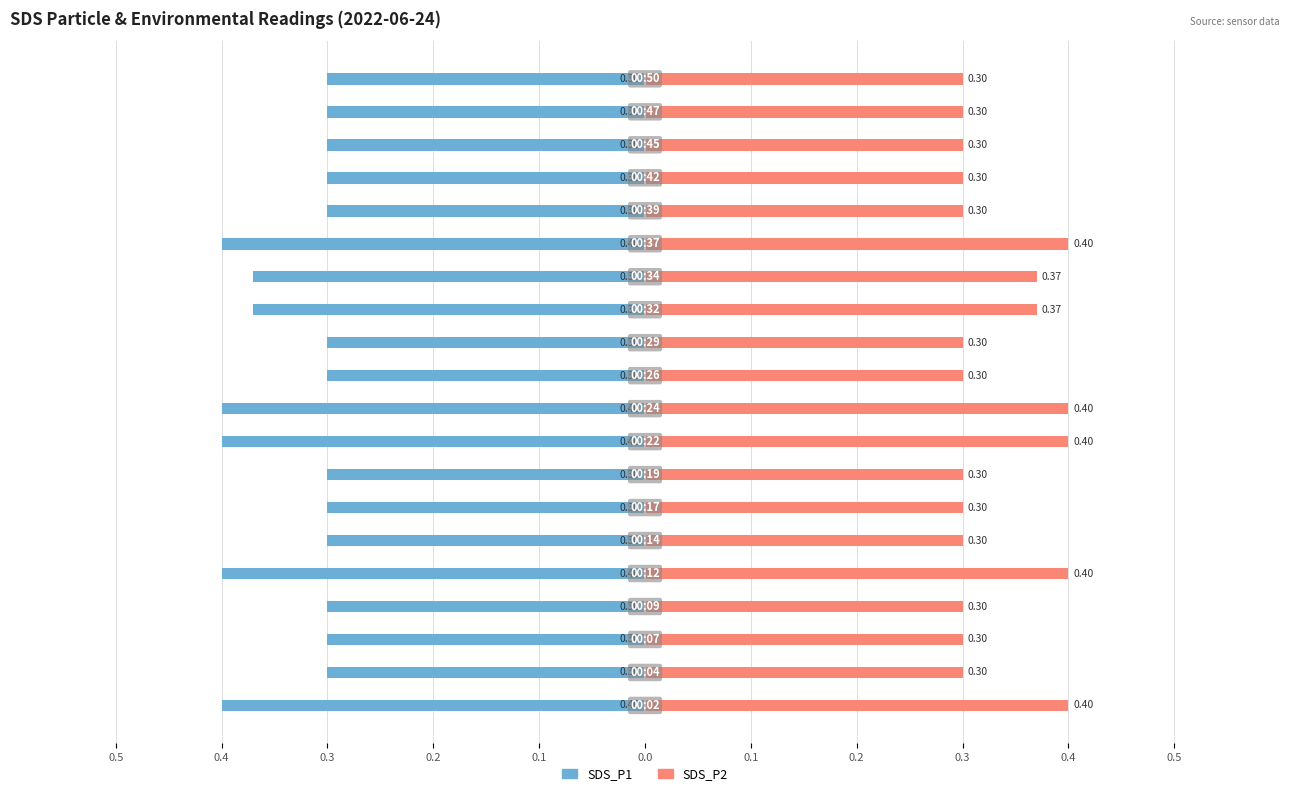

Rank the series by their average value, from highest to lowest.

SDS_P2, SDS_P1